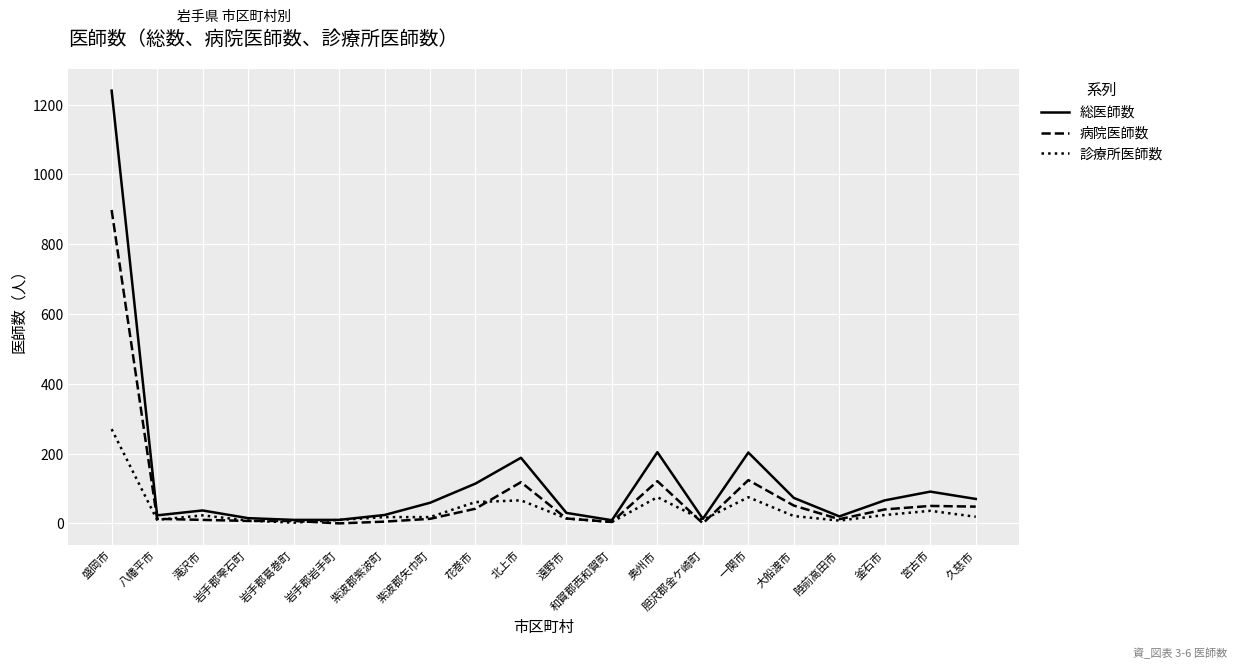

The 病院医師数 series shows 0 at 岩手郡岩手町. True or false?

True